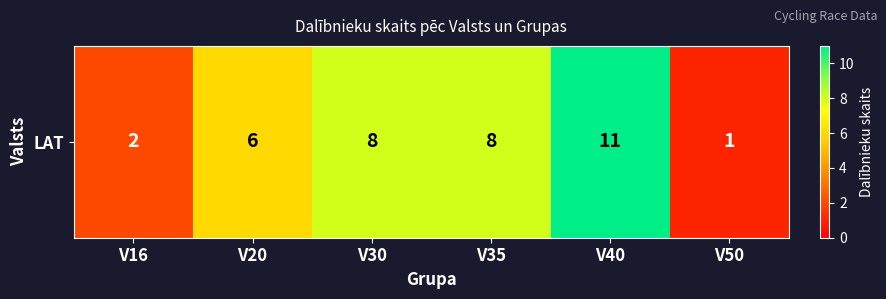

Which label corresponds to the largest value in the chart?

V40